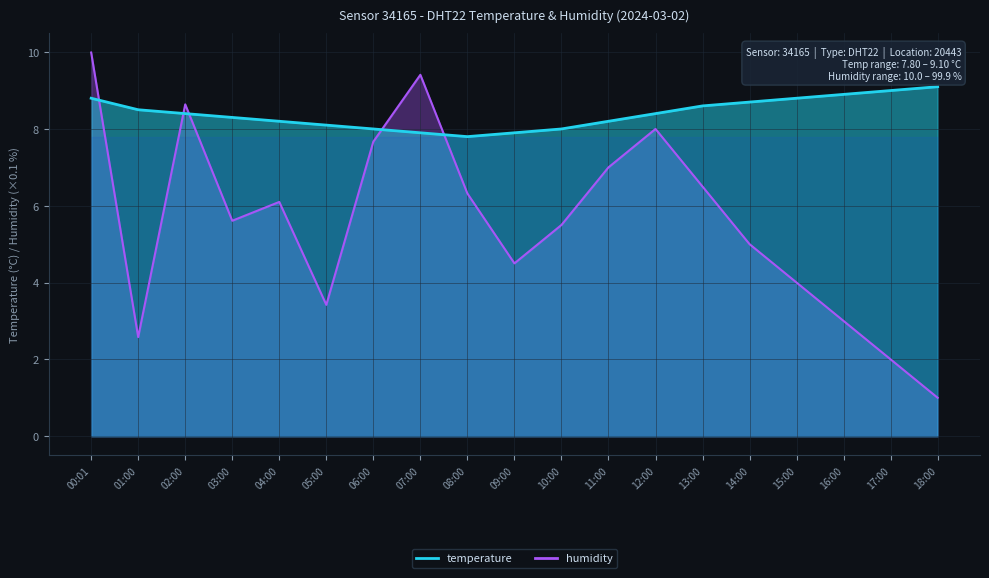

What are all the series names shown in the legend?

temperature, humidity